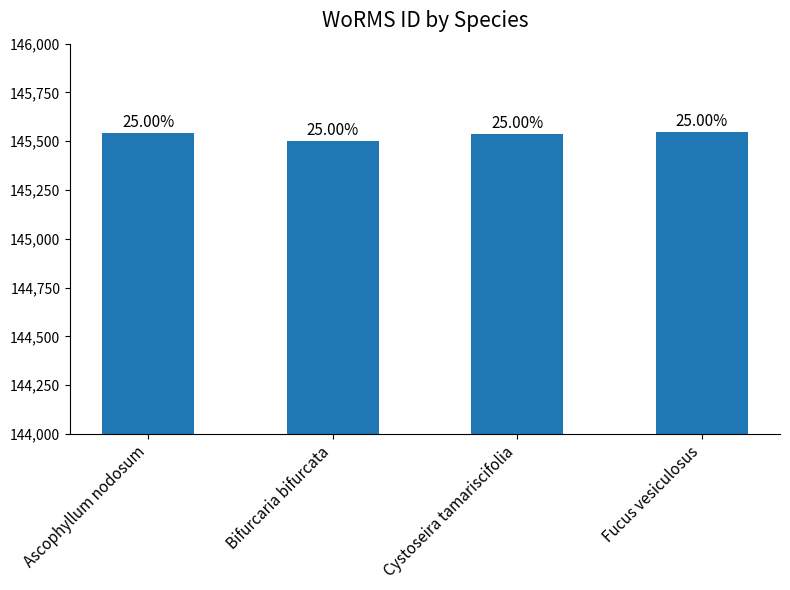

Does the chart contain any negative values?

No